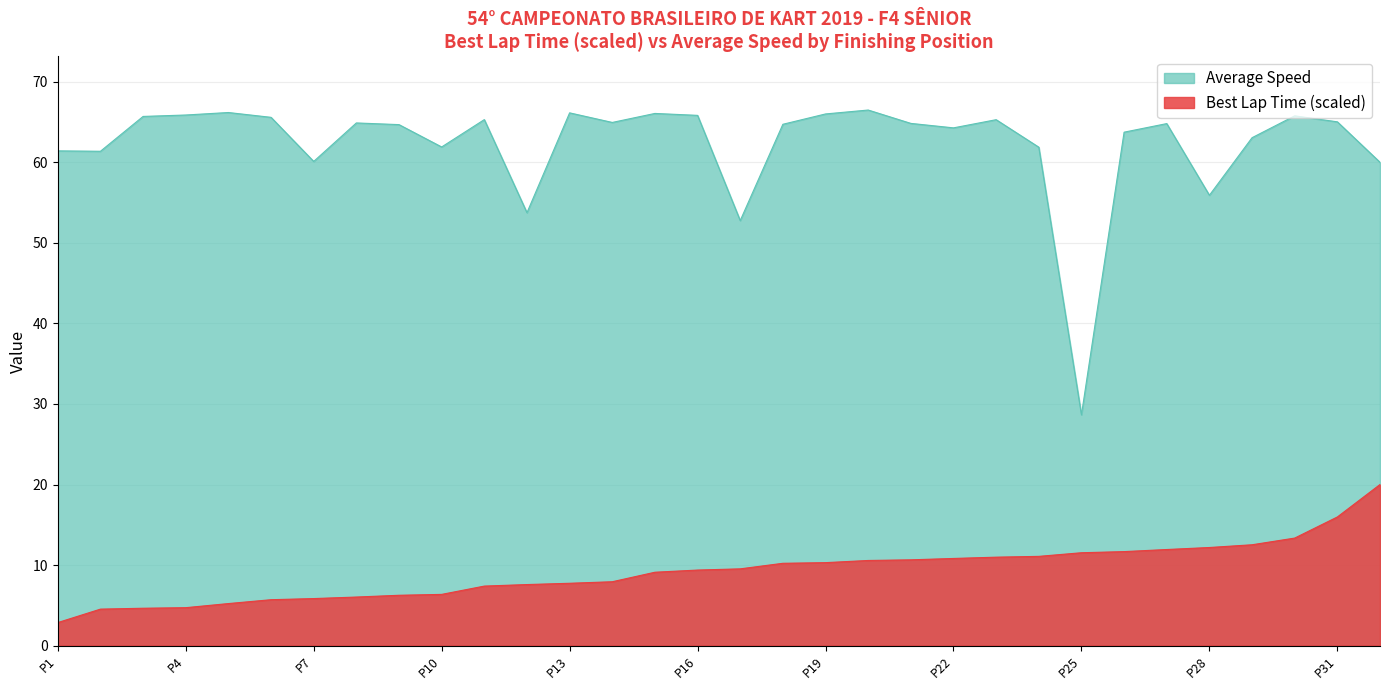

At which label is Best Lap Time closest to 11?

23